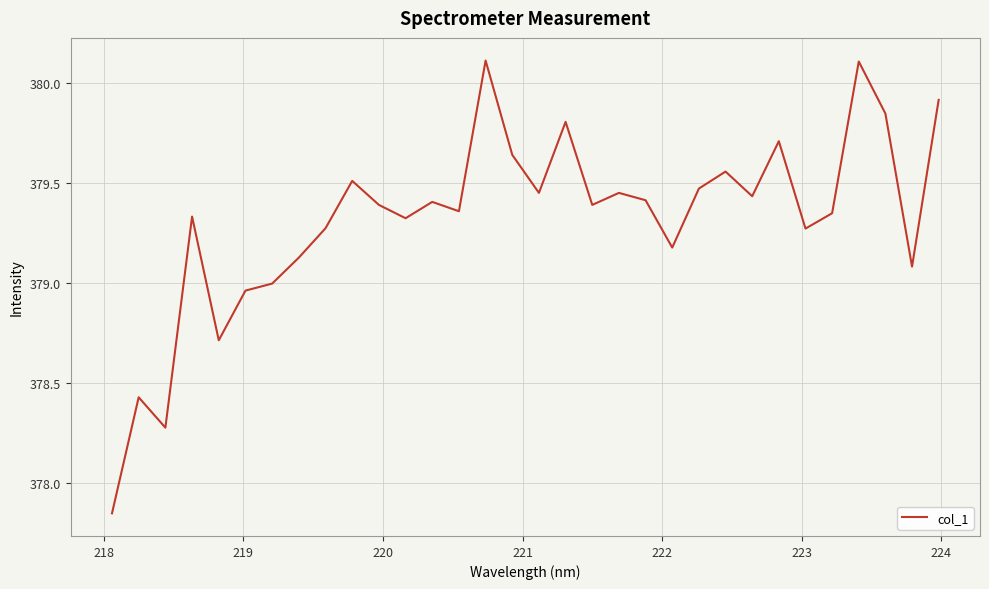

What is the greatest value displayed?

380.1